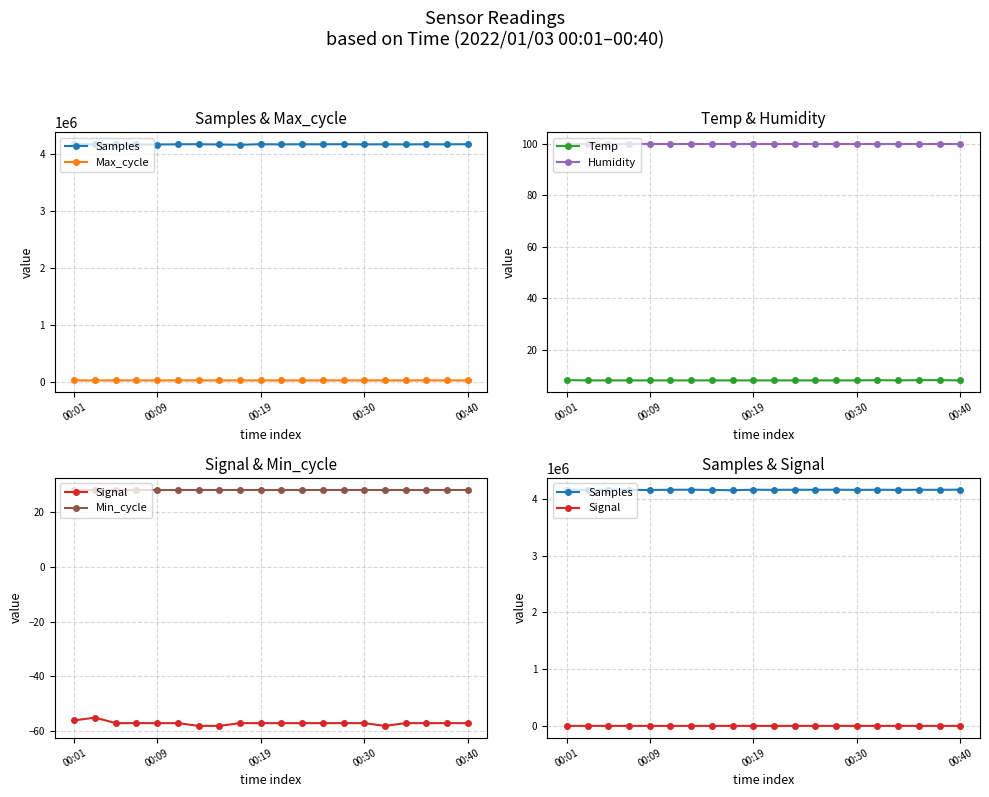

What is the average value of the Signal series?

-57.0